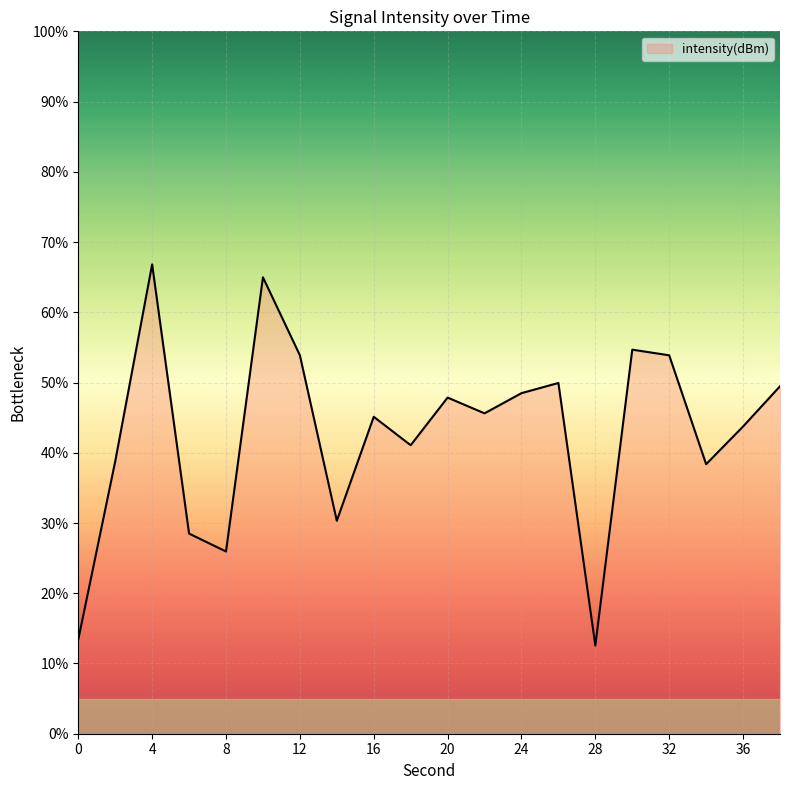

What is the greatest value displayed?

66.8